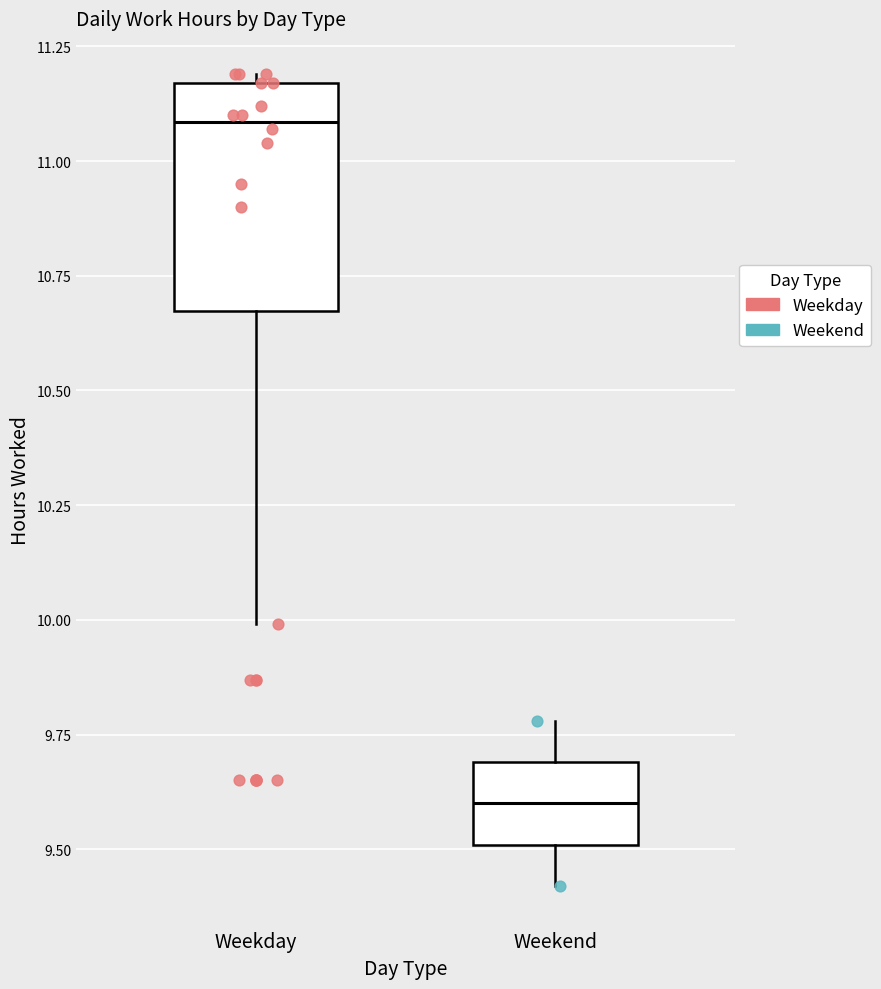

Which box is the tallest, from its lower edge to its upper edge?

Weekday